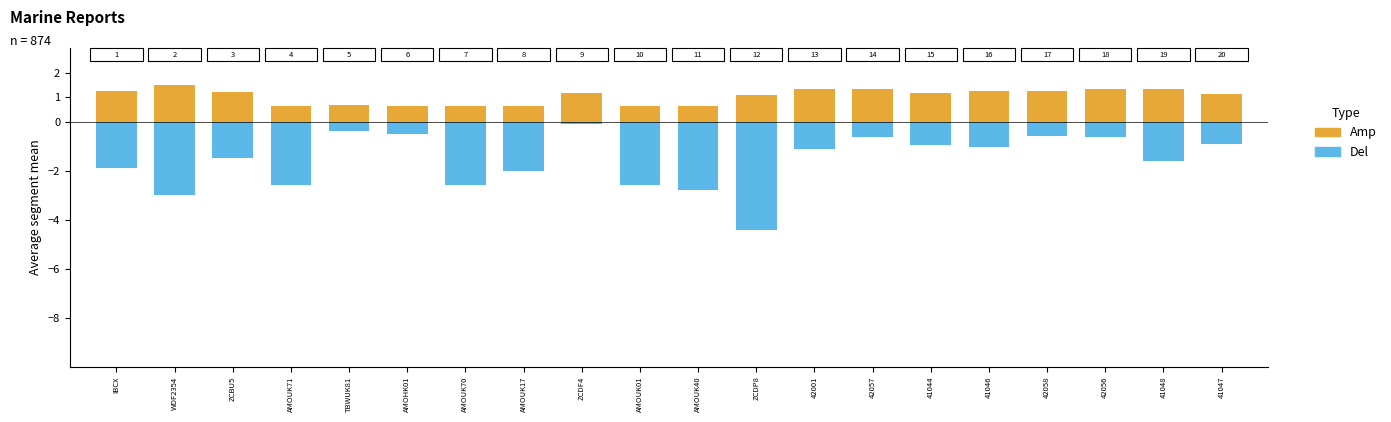

Reading left to right, list all the values displayed in this chart.

Amp: IBCX=1.3	WDF2354=1.5	ZCBU5=1.2	AMOUK71=0.6	TBWUK81=0.7	AMOHK01=0.6	AMOUK70=0.6	AMOUK17=0.6	ZCDF4=1.2	AMOUK01=0.6	AMOUK40=0.6	ZCDP8=1.1	42001=1.3	42057=1.3	41044=1.2	41046=1.2	42058=1.2	42056=1.3	41048=1.3	41047=1.1
Del: IBCX=-1.9	WDF2354=-3.0	ZCBU5=-1.5	AMOUK71=-2.6	TBWUK81=-0.4	AMOHK01=-0.5	AMOUK70=-2.6	AMOUK17=-2.0	ZCDF4=-0.1	AMOUK01=-2.6	AMOUK40=-2.8	ZCDP8=-4.4	42001=-1.1	42057=-0.6	41044=-1.0	41046=-1.0	42058=-0.6	42056=-0.6	41048=-1.6	41047=-0.9